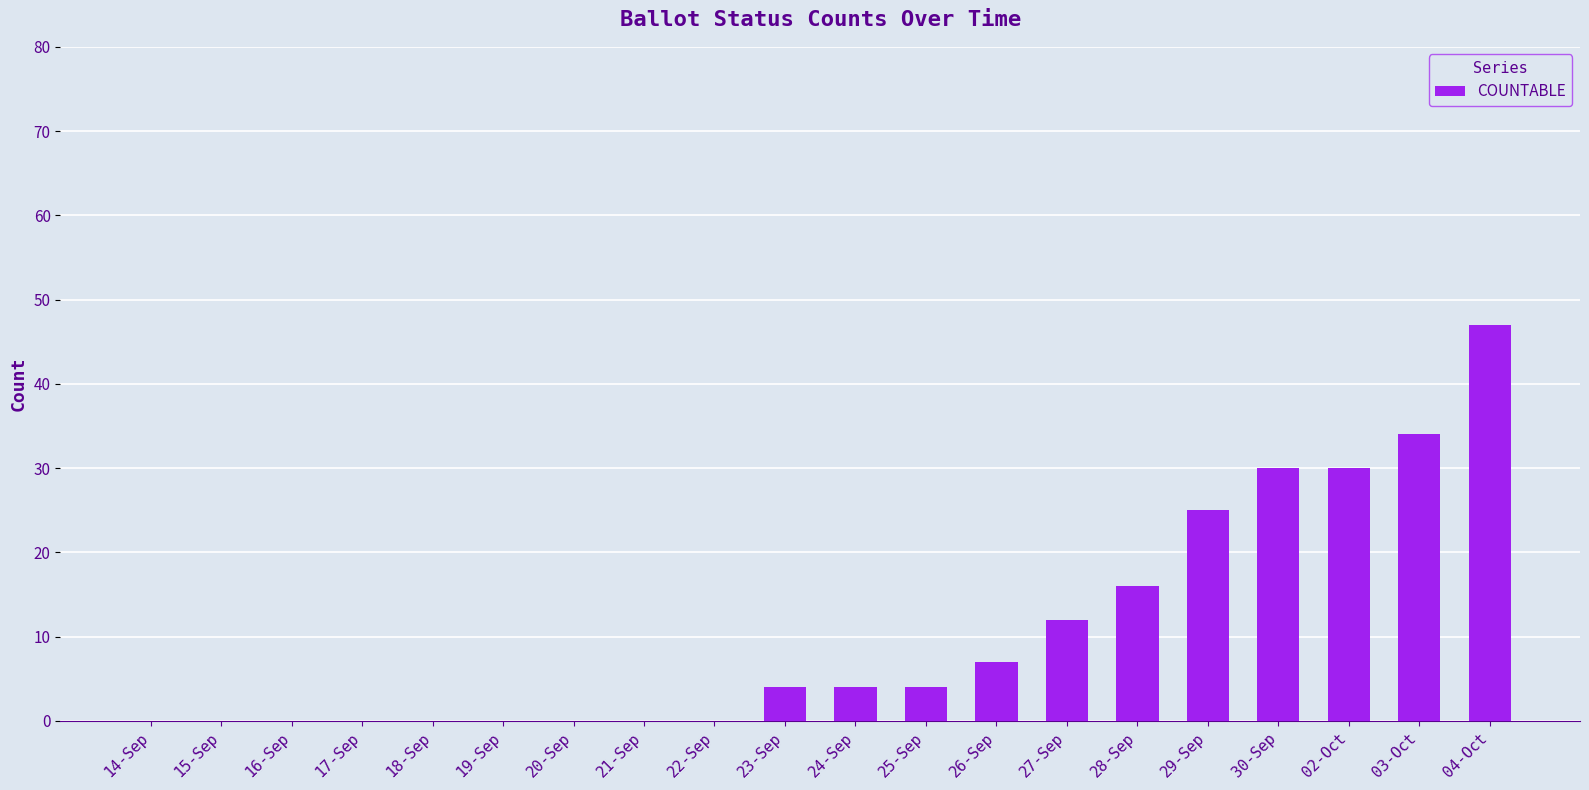

The chart shows a value of 4 at 23-Sep. True or false?

True